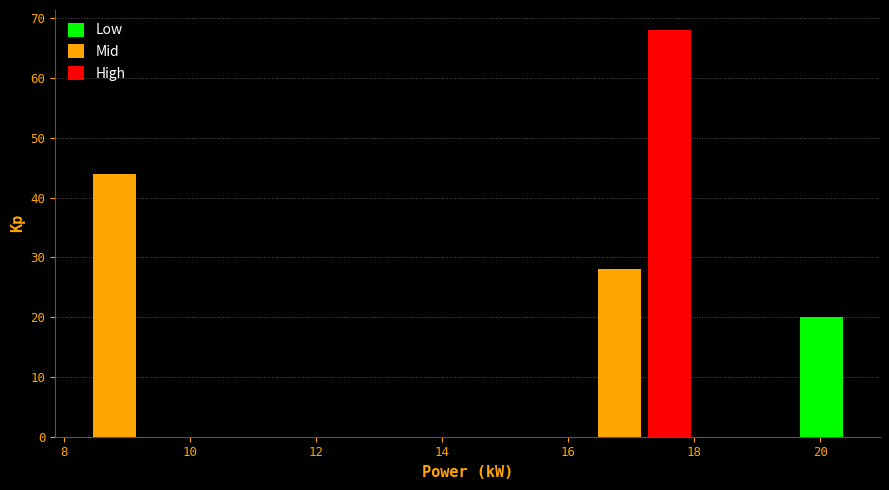

Reading left to right, list every bar in this chart as the range it spans on the x-axis followed by its height. Neither the bar edges nor the heights are printed on the chart, so give them approximately, as read against the axes.

8.4 to 9.2: 44
9.2 to 10.0: 0
10.0 to 10.8: 0
10.8 to 11.6: 0
11.6 to 12.4: 0
12.4 to 13.2: 0
13.2 to 14.0: 0
14.0 to 14.8: 0
14.8 to 15.6: 0
15.6 to 16.4: 0
16.4 to 17.2: 28
17.2 to 18.0: 68
18.0 to 18.8: 0
18.8 to 19.6: 0
19.6 to 20.4: 20